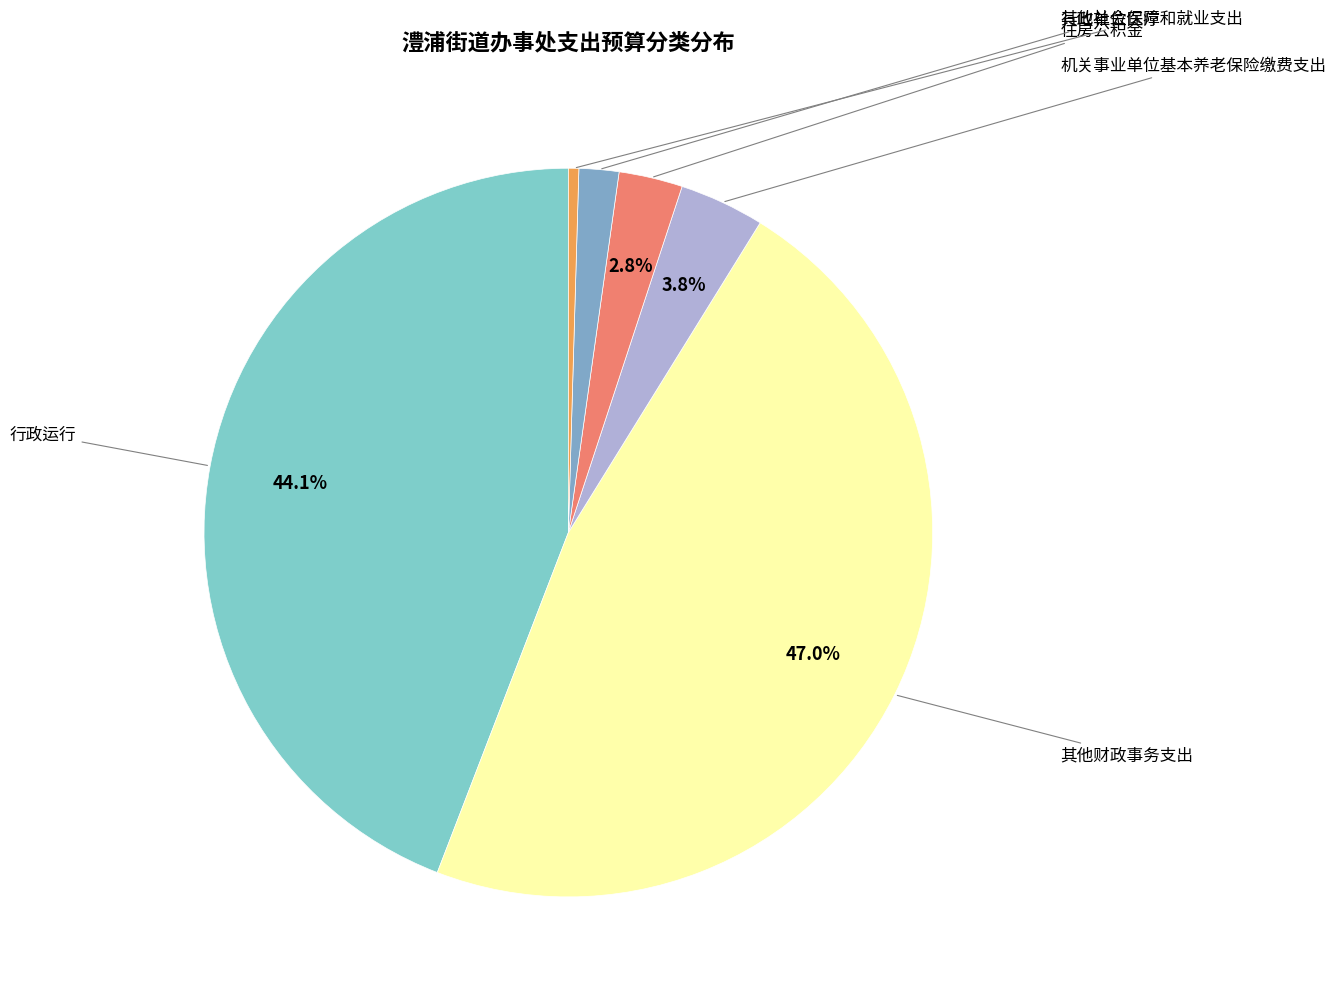

Count the number of slices in the pie.

6